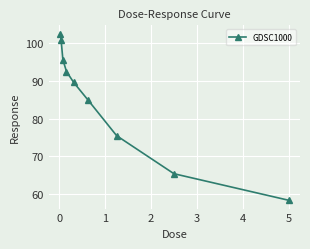

What is the greatest value displayed?

102.5